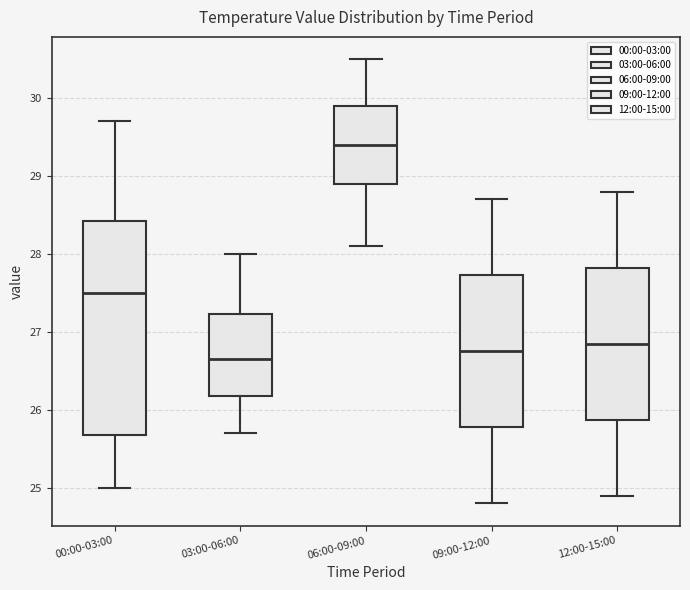

Where does the upper whisker of the box for 06:00-09:00 end on the y-axis? The values are not printed on the chart, so give them approximately, as read against the axis.

30.5